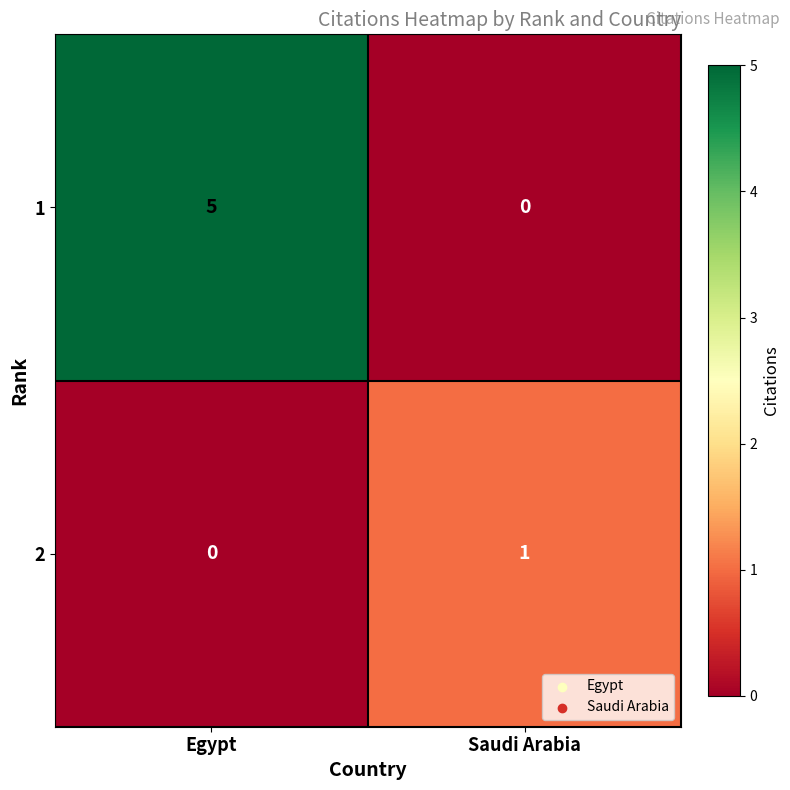

Rank the series by their maximum value, from lowest to highest.

2, 1